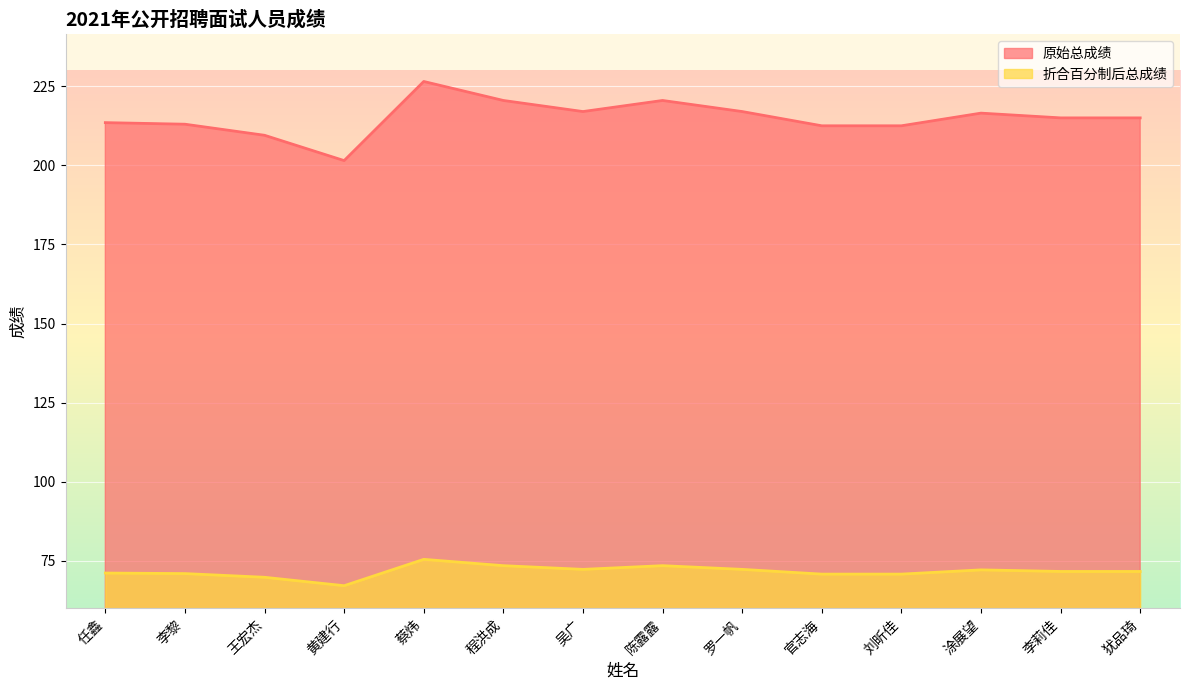

Which has a higher value, 罗一帆 or 李莉佳?

罗一帆